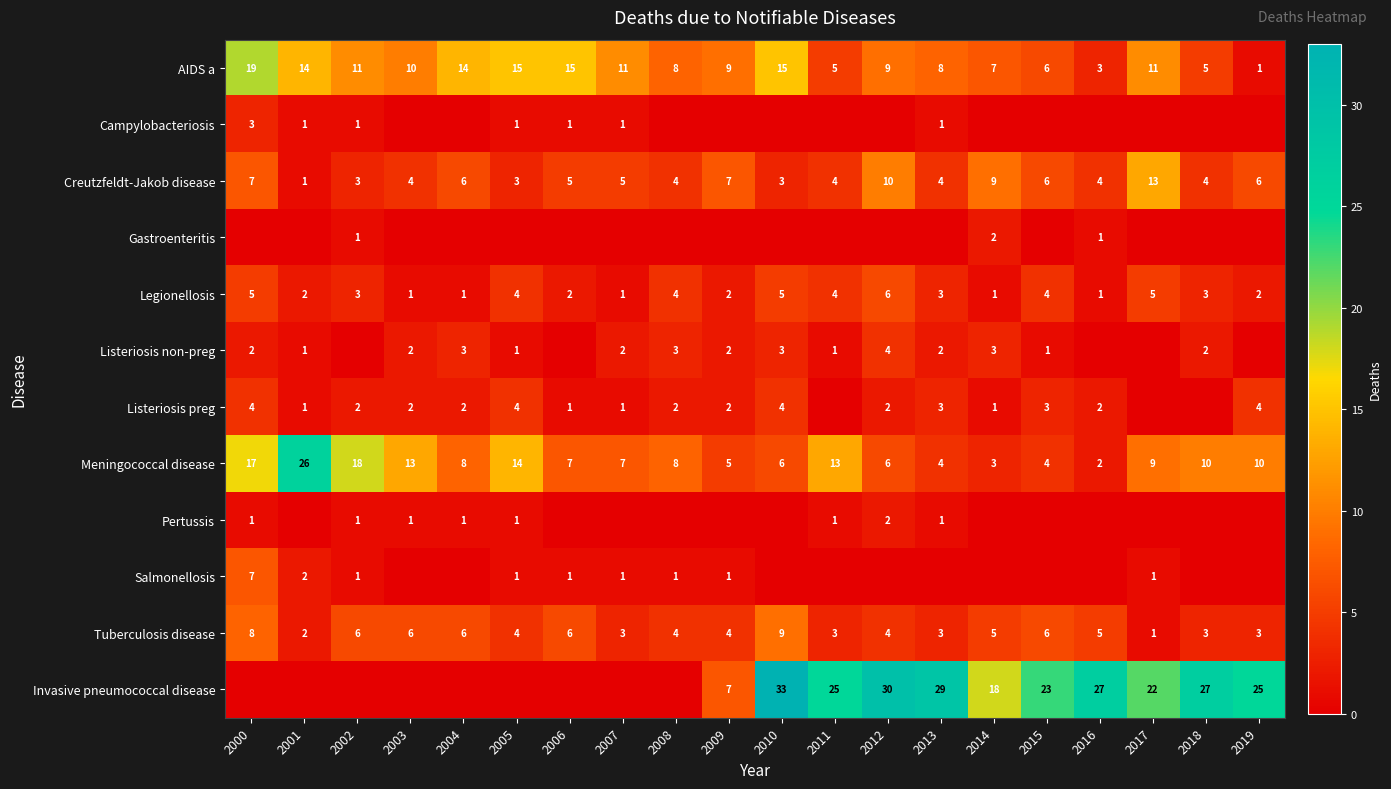

What is the difference between the maximum and minimum values in the AIDS a series?

18